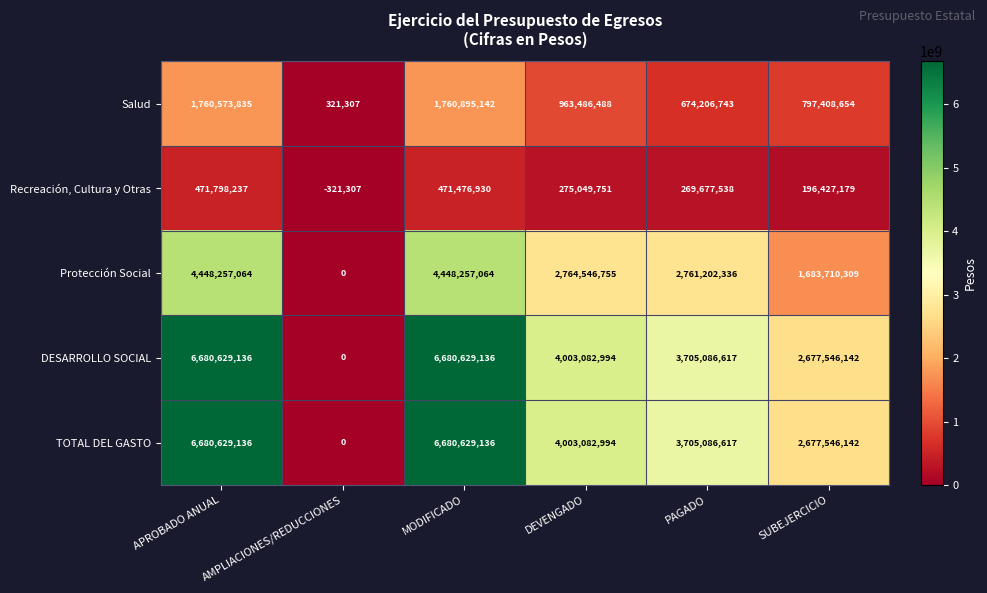

At which label does DESARROLLO SOCIAL reach its minimum?

AMPLIACIONES/REDUCCIONES